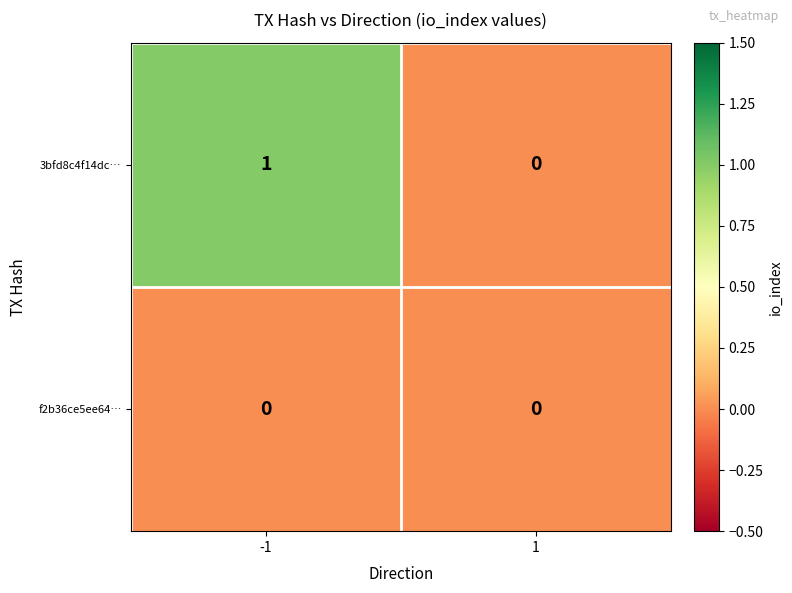

Reading left to right, transcribe all the data shown in this chart.

3bfd8c4f14dc…: -1=1	1=0
f2b36ce5ee64…: -1=0	1=0